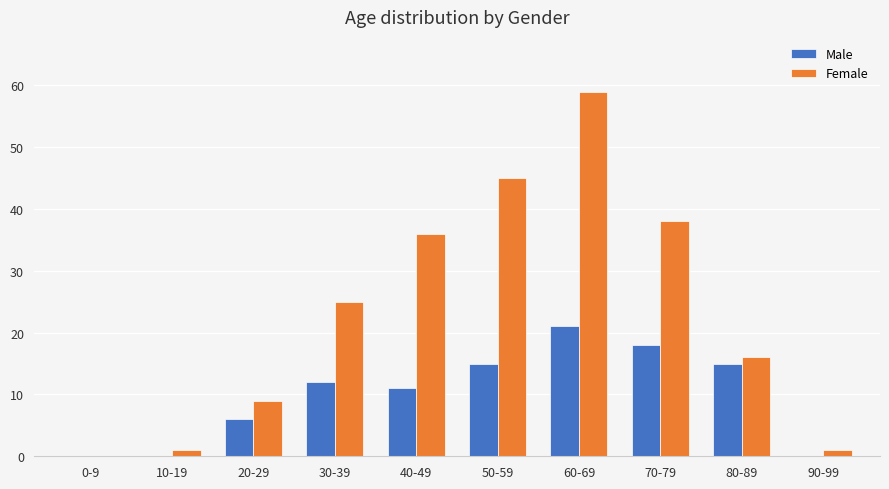

Which series has the largest range (max minus min)?

Female